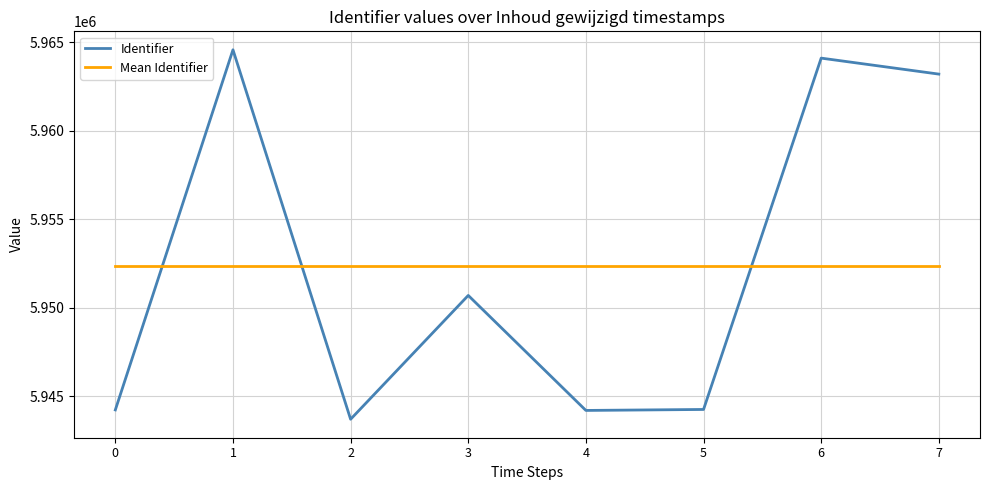

Which label corresponds to the largest value in the chart?

1